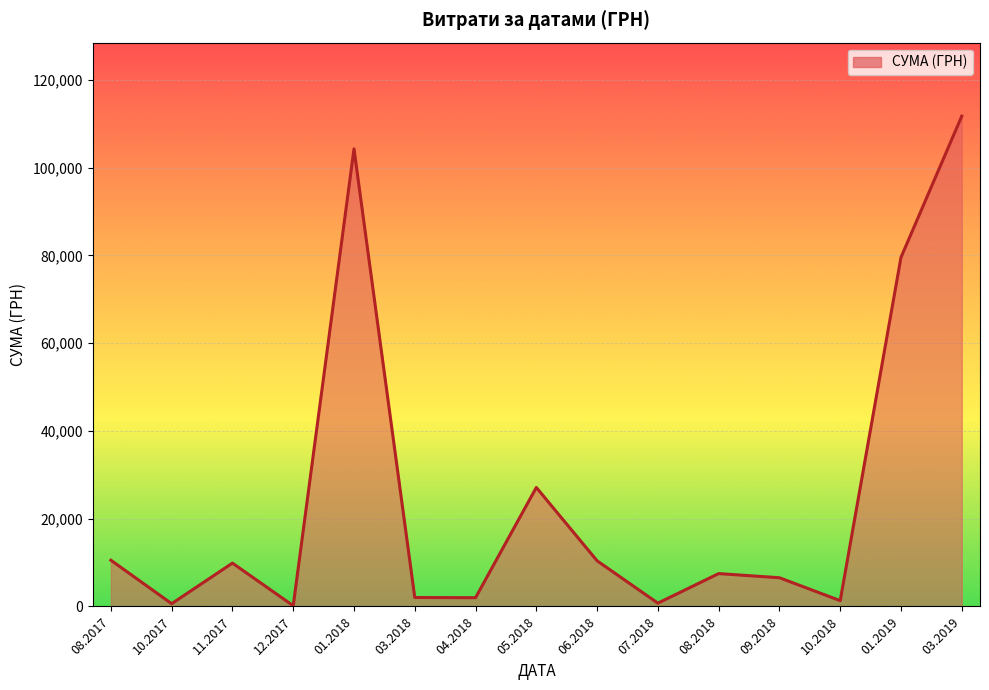

What is the change in value from 08.2017 to 09.2018?

-3995.5